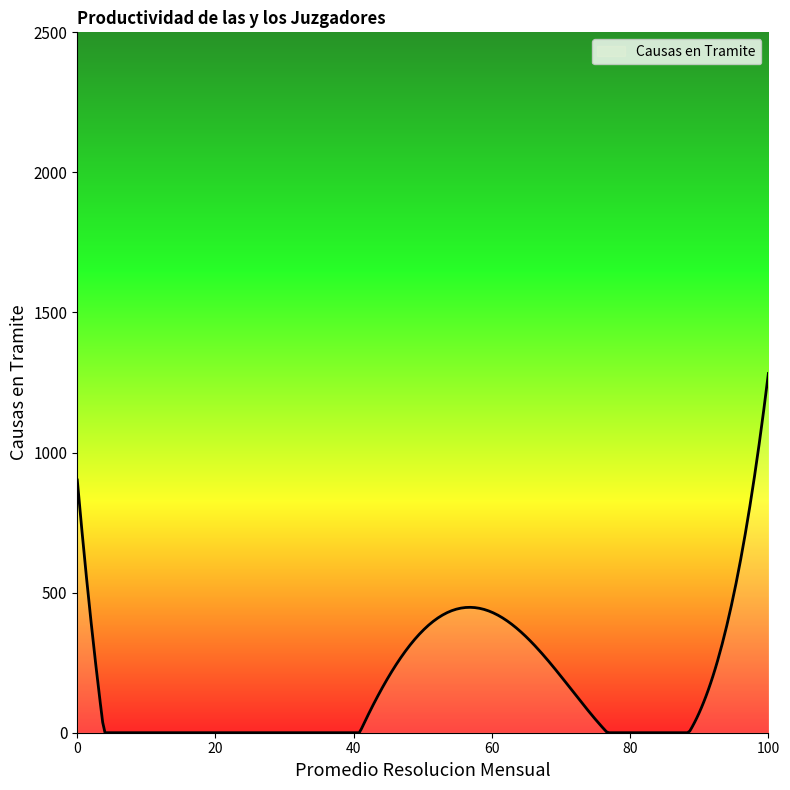

What is the maximum value shown in the chart?

1282.3